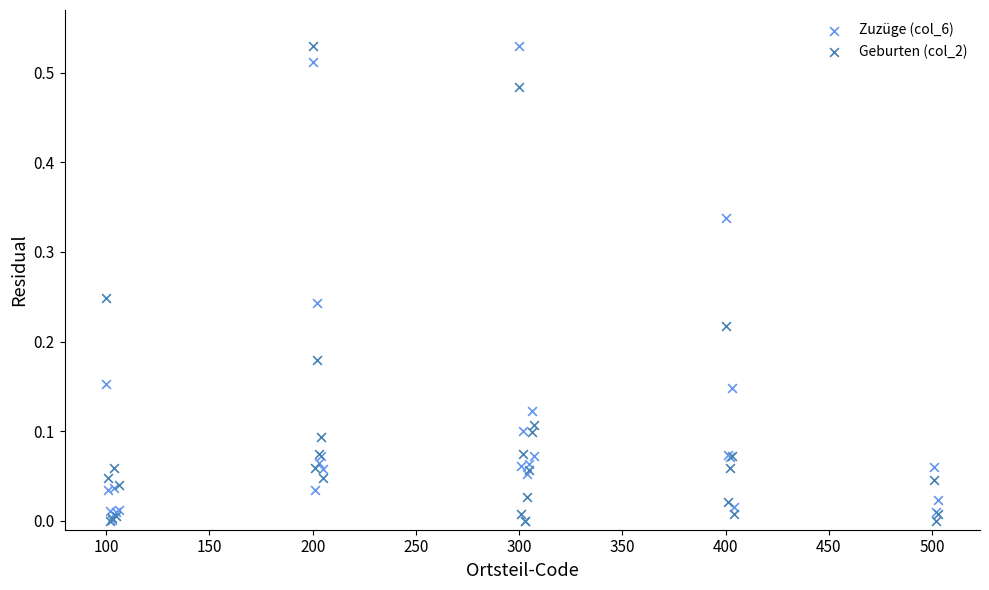

What are all the series names shown in the legend?

Zuzüge (col_6), Geburten (col_2)